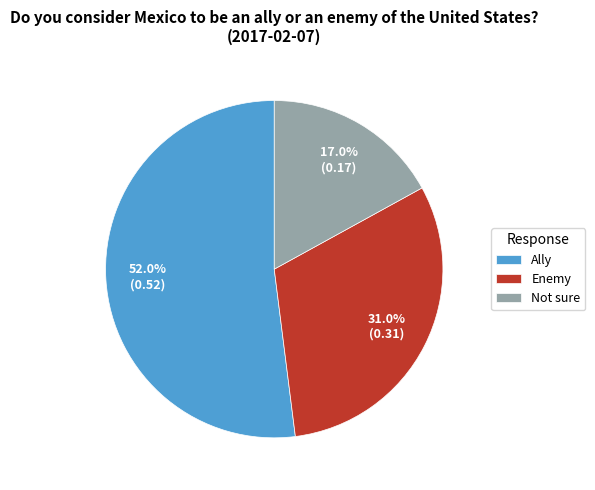

Which category accounts for the majority?

Ally